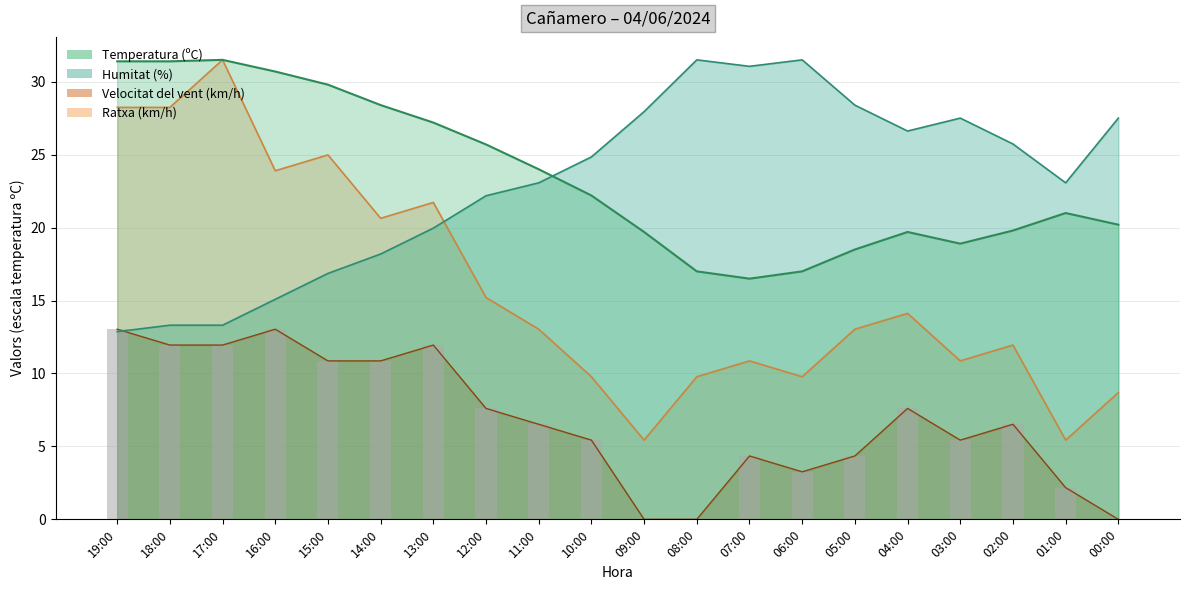

What is the label of the 4th bar from the left?

16:00